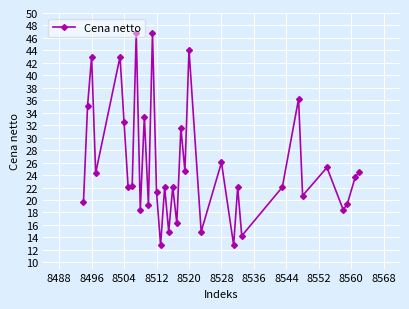

How many points are lower than both their immediate neighbors (excluding endpoints)?

13